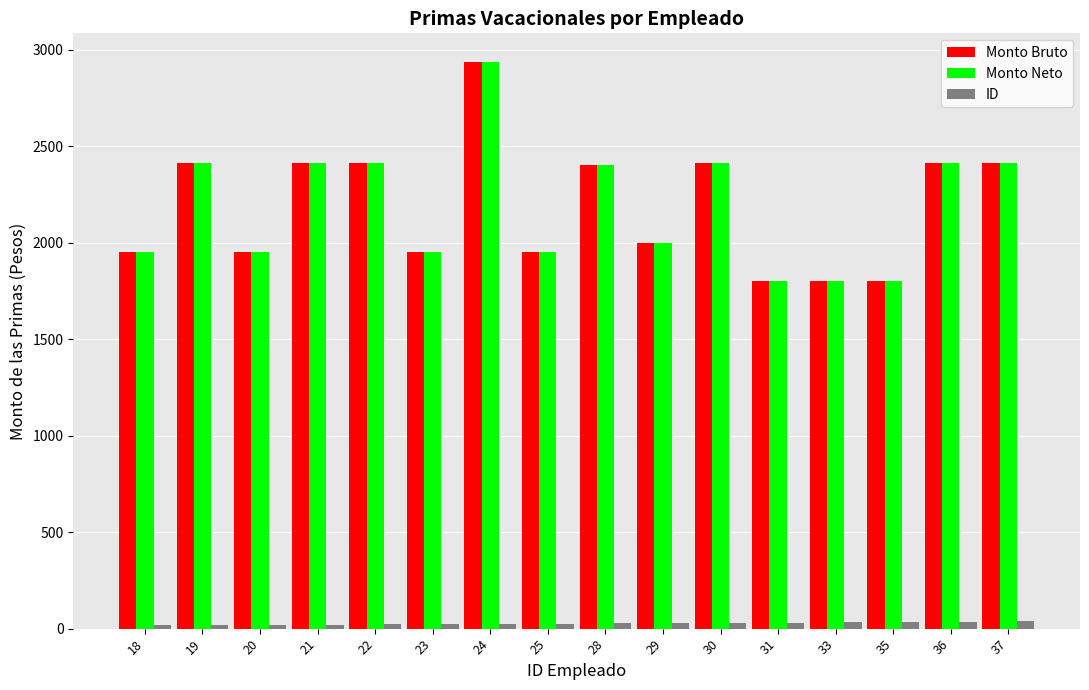

Which label corresponds to the largest value in the chart?

24